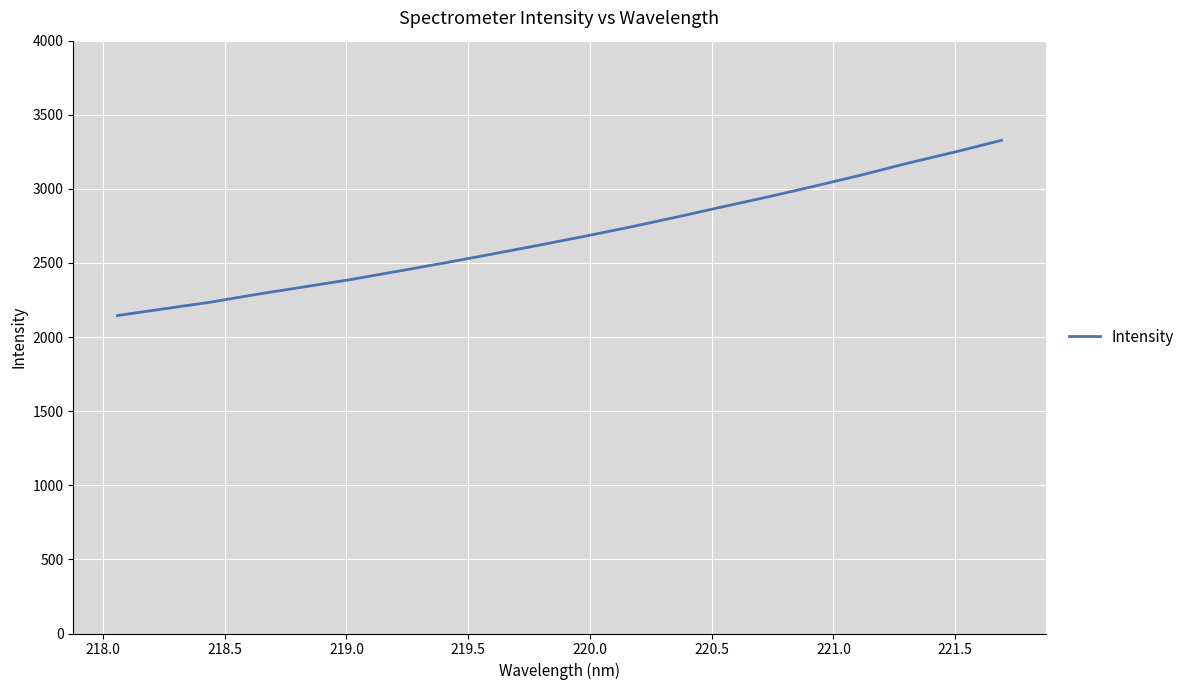

What is the difference between the maximum and minimum values?

1182.5